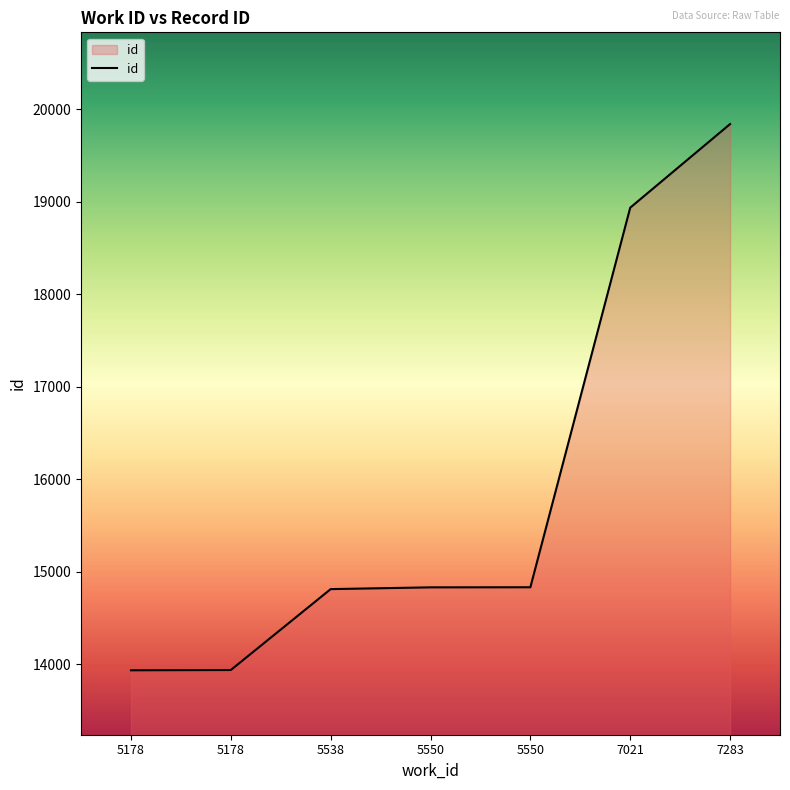

What is the ratio of the value at 5178 to the value at 5550?

0.9